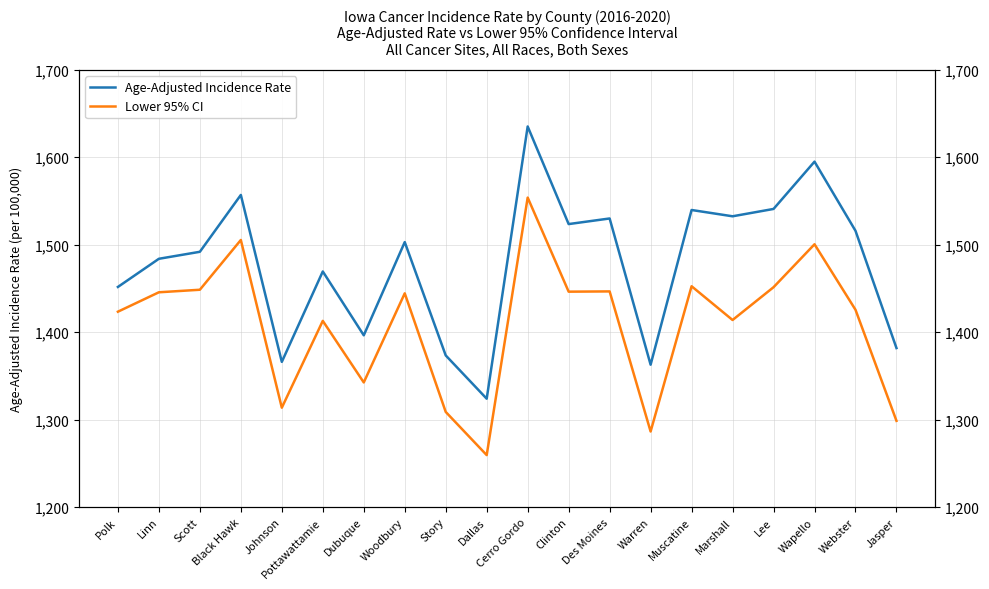

At which category does the chart reach its minimum across all series?

Dallas